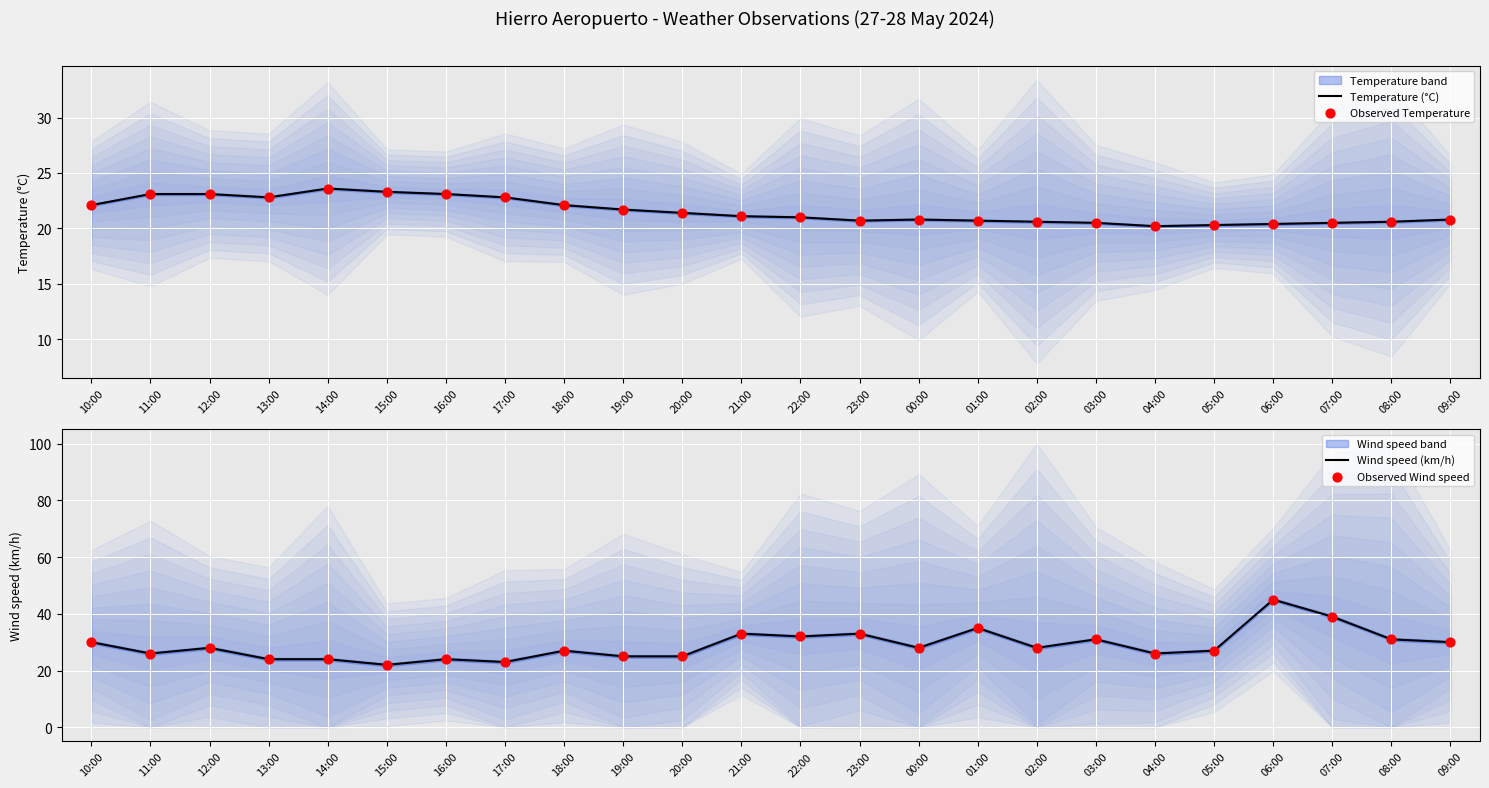

At which category is the sum across all series the highest?

06:00